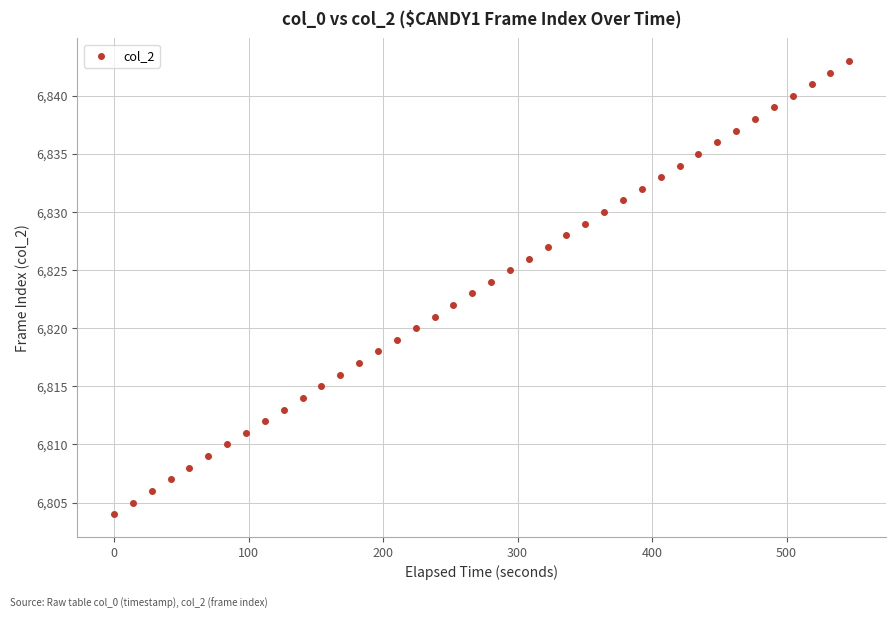

What is the range of Y values (max minus min)?

39